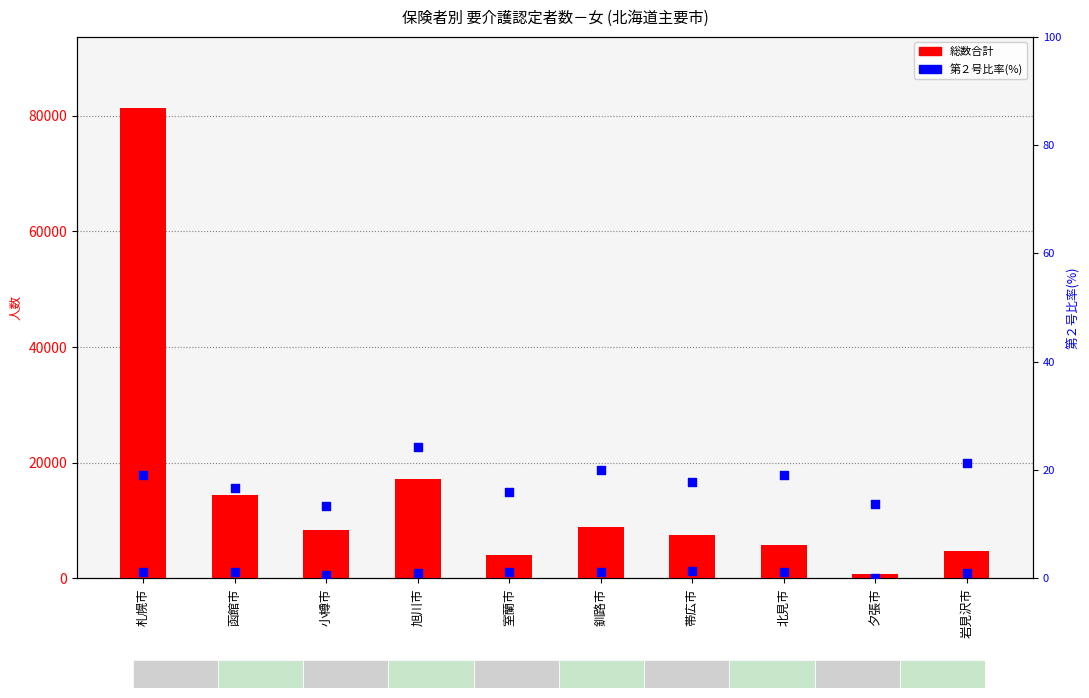

Which series has the largest total across all categories?

総数合計